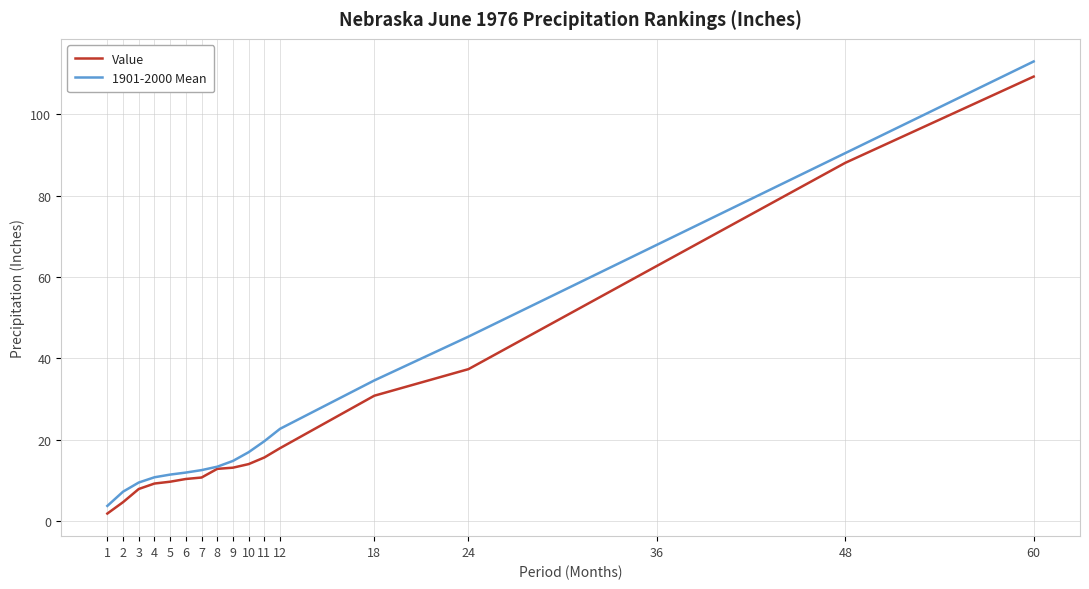

At which category does the chart reach its peak across all series?

60